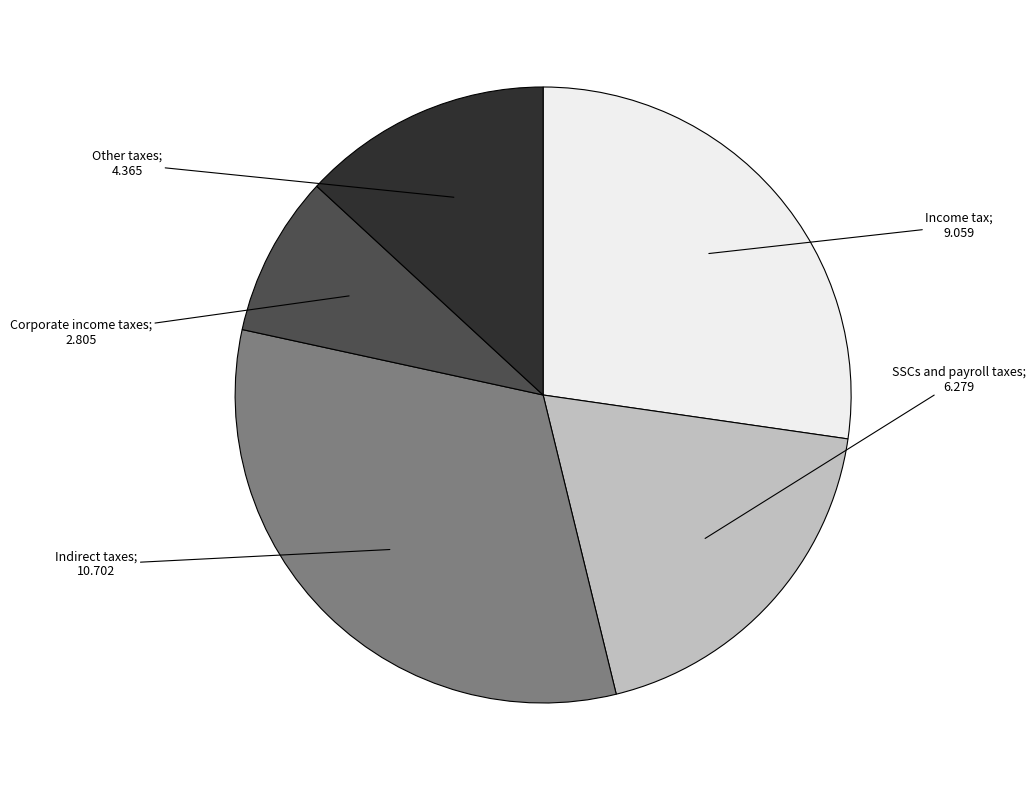

Is there any slice that represents more than half of the pie?

No